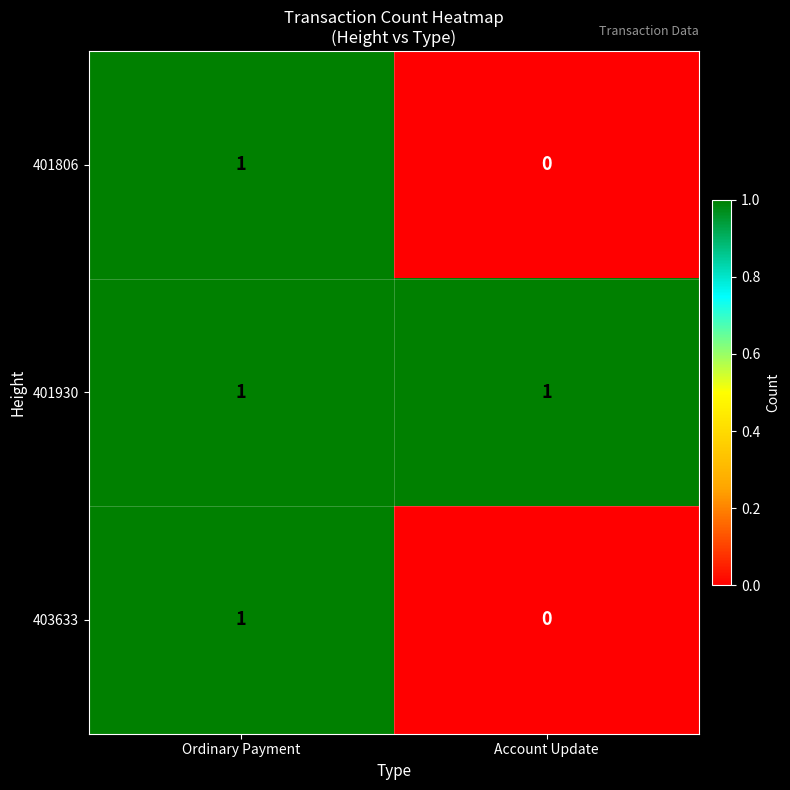

True or false: 401930 has a value of 1 at Ordinary Payment.

True